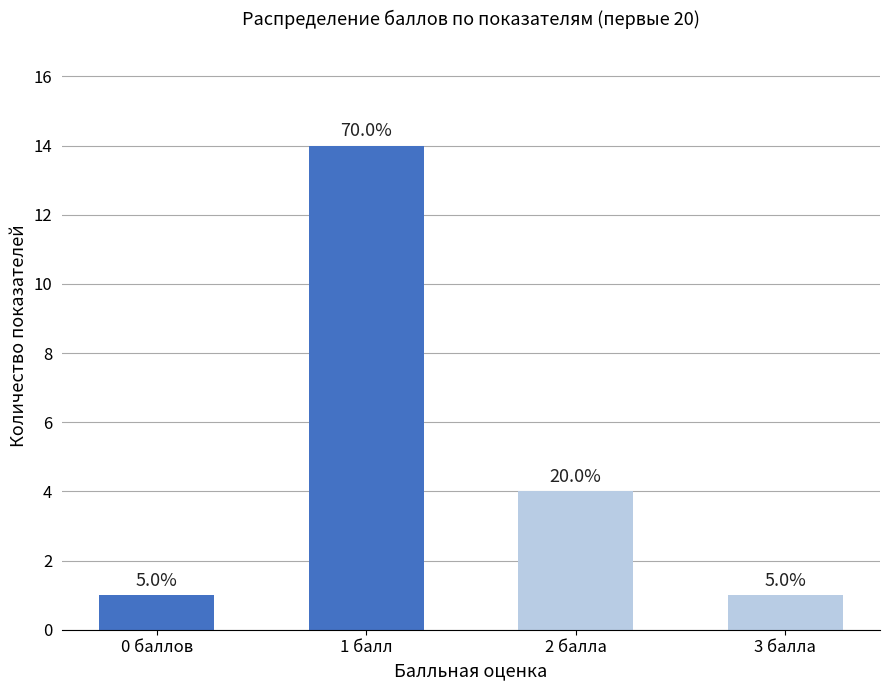

Count the values in the range 1 to 14.

4